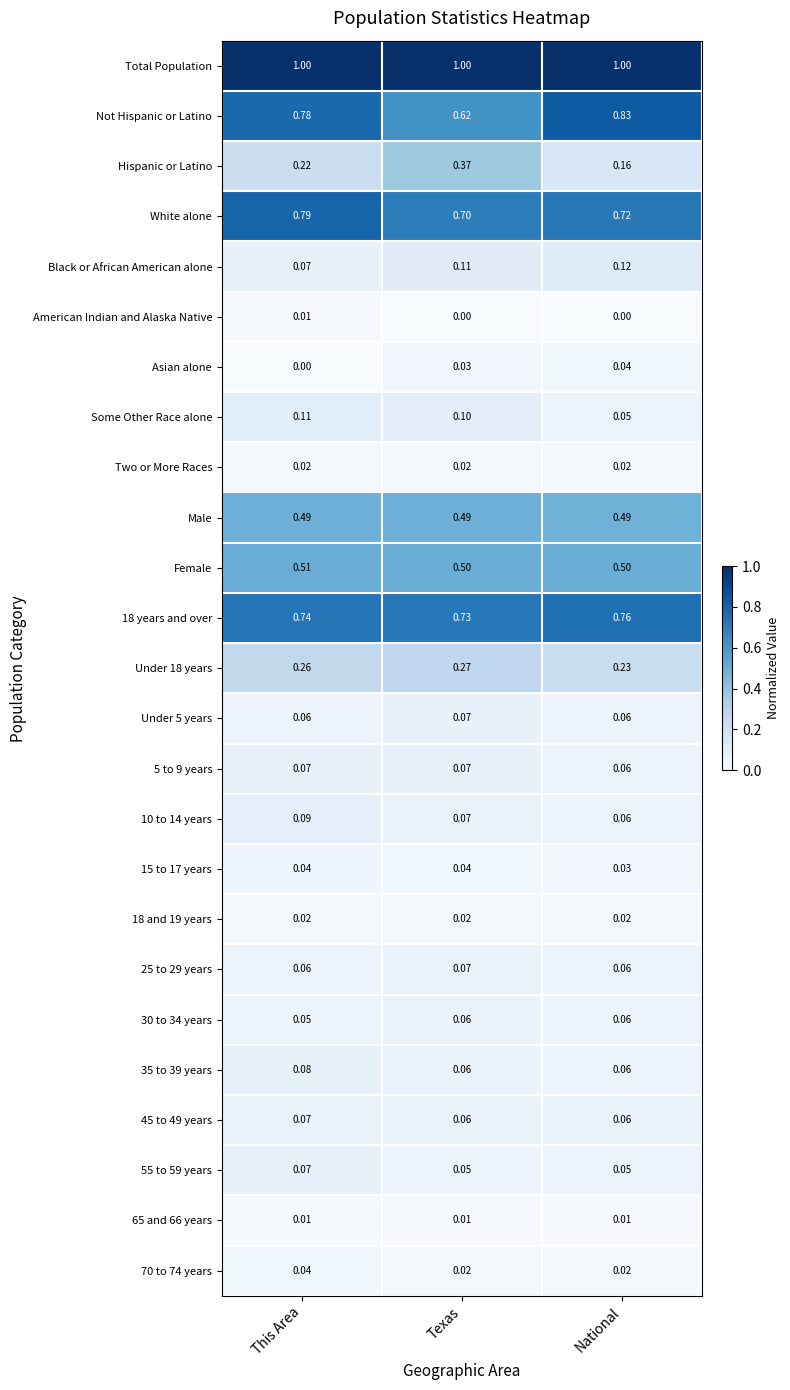

Which series has the largest total across all categories?

Total Population